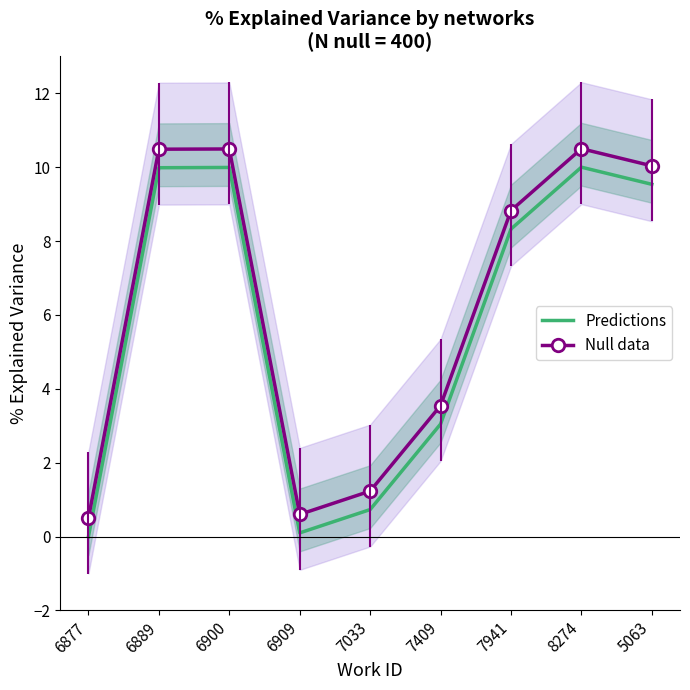

Rank the series by their maximum value, from lowest to highest.

Predictions, Null data